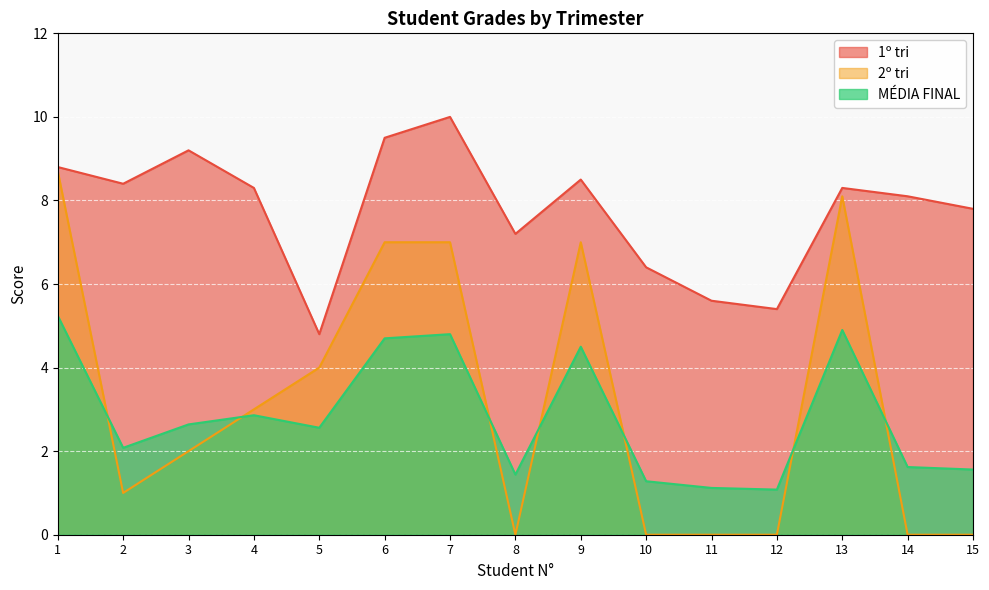

What is the value of the MÉDIA FINAL point at the 6th from the left?

4.7